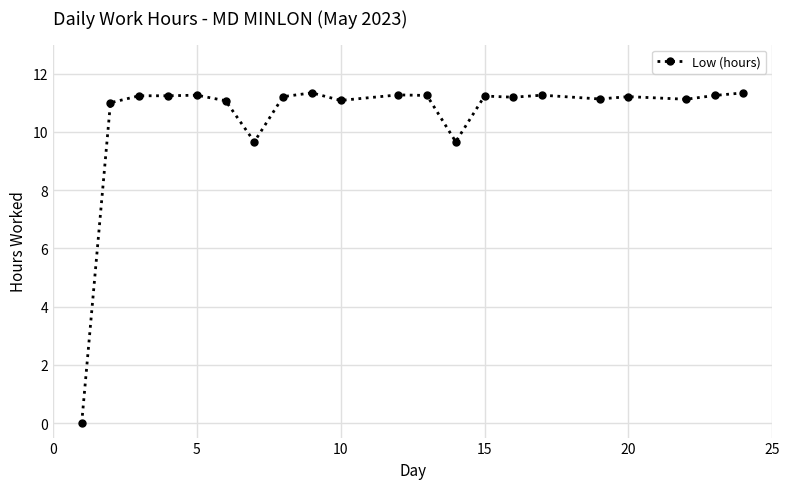

What is the sum of all values?

221.0